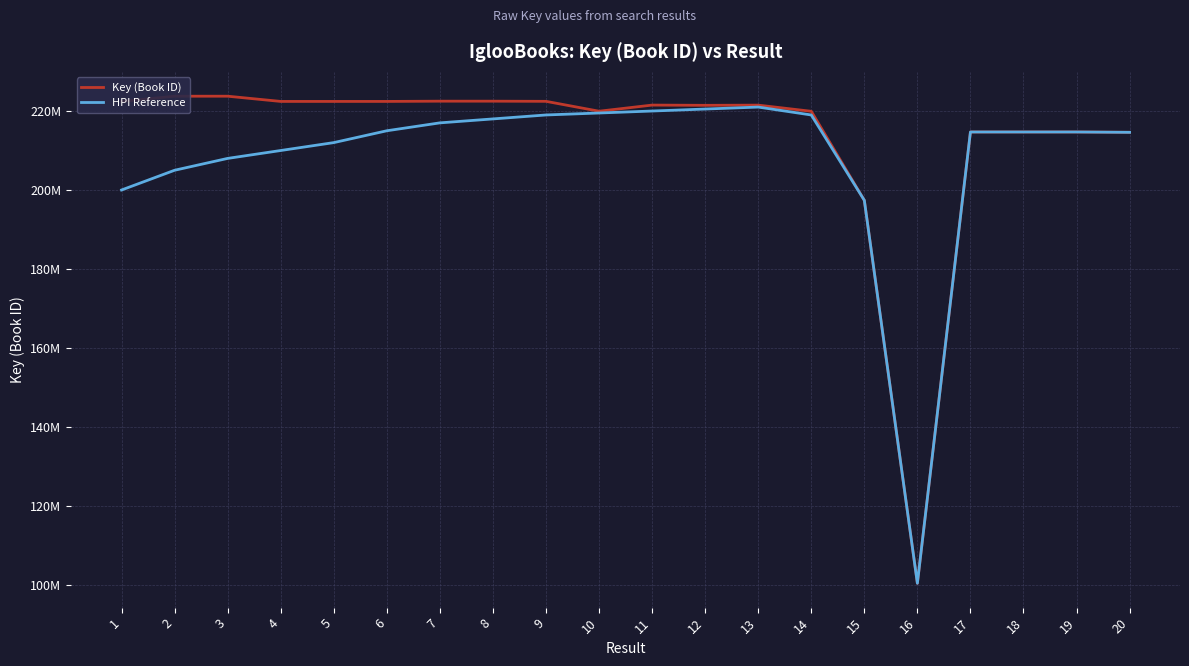

How many values in the Key (Book ID) series are below 221502568?

10